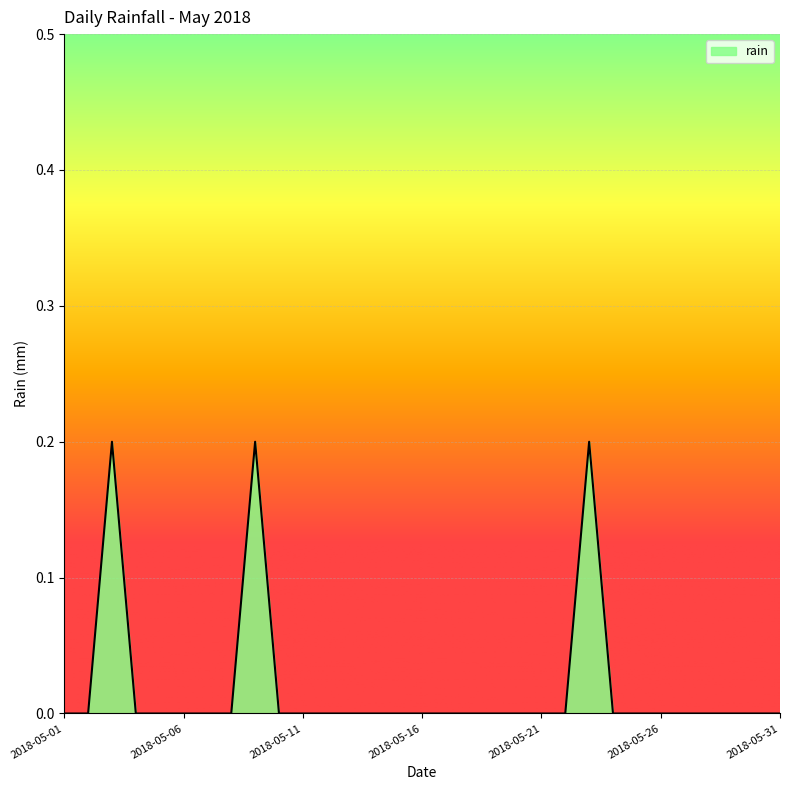

At which label is the value closest to 0?

2018-05-01